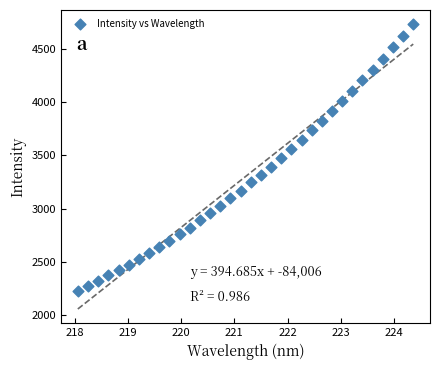

What is the range of Y values (max minus min)?

2502.0